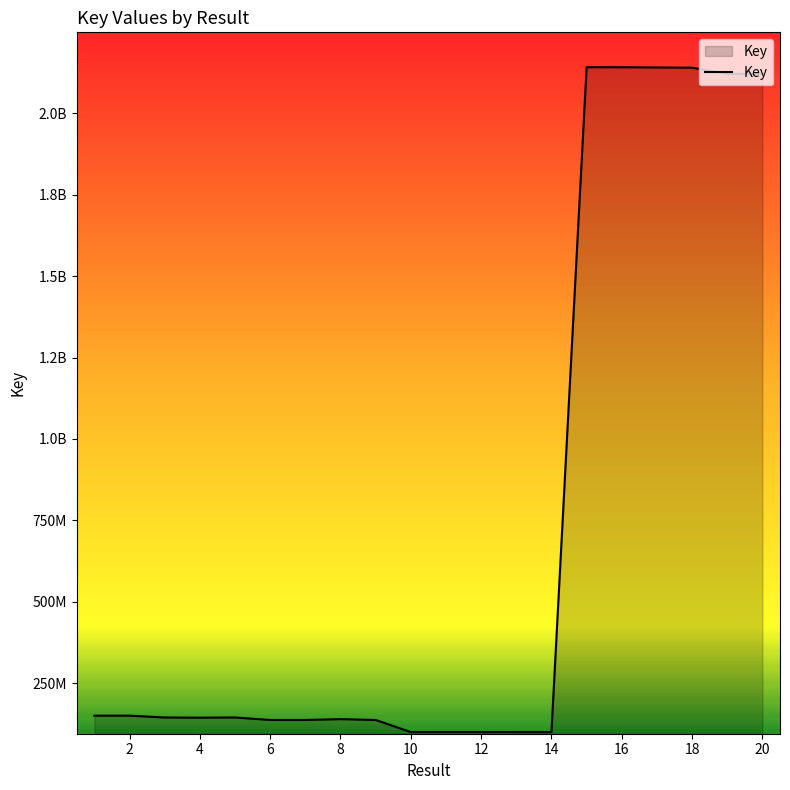

Is this an area chart (filled region under the line)?

Yes